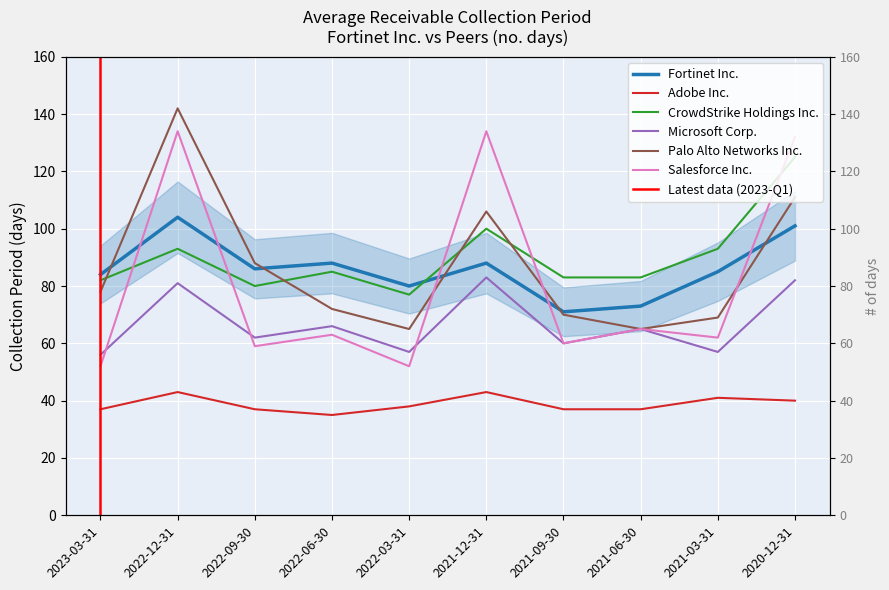

Which series changed the most between 2021-09-30 and 2021-06-30?

Microsoft Corp.